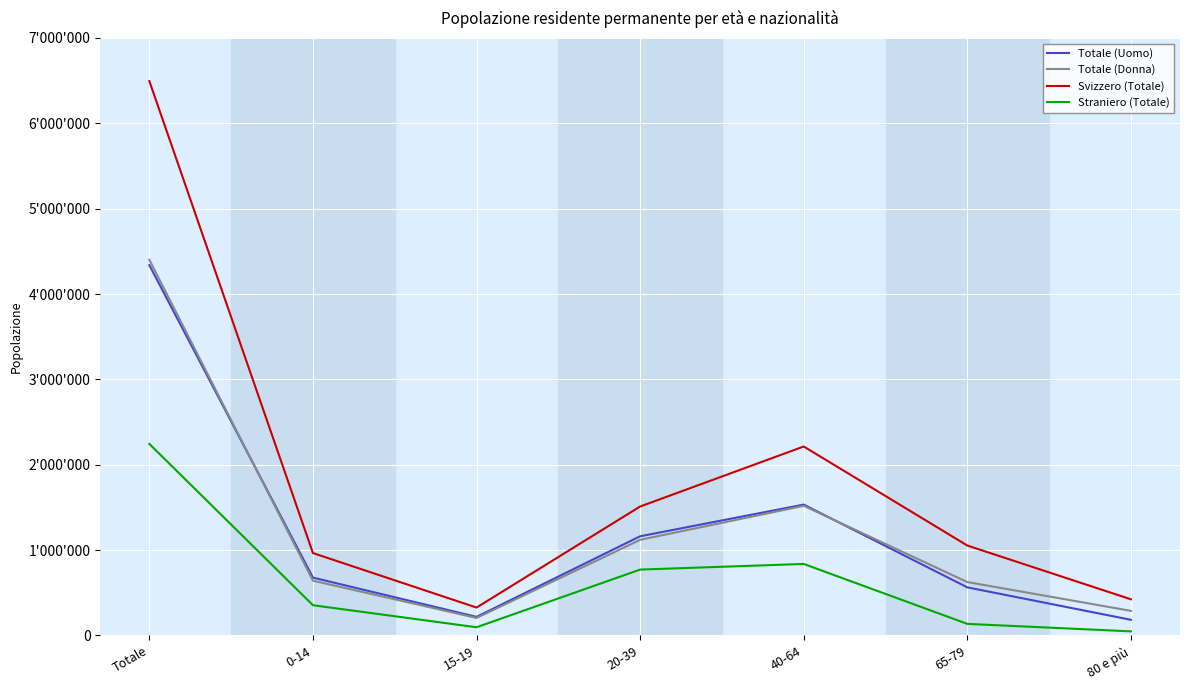

Does the chart have visible grid lines?

Yes